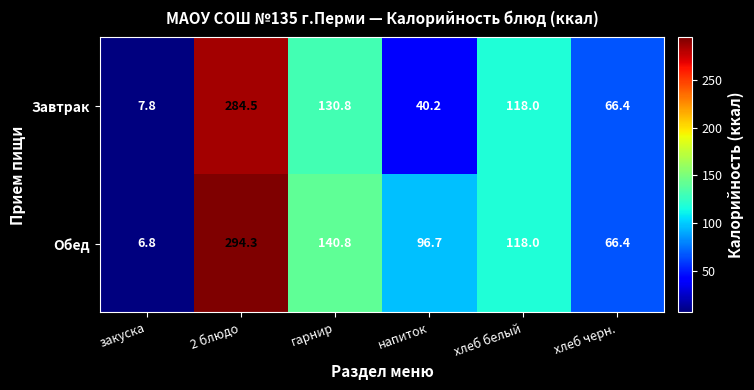

At which label does Обед first exceed 118?

2 блюдо